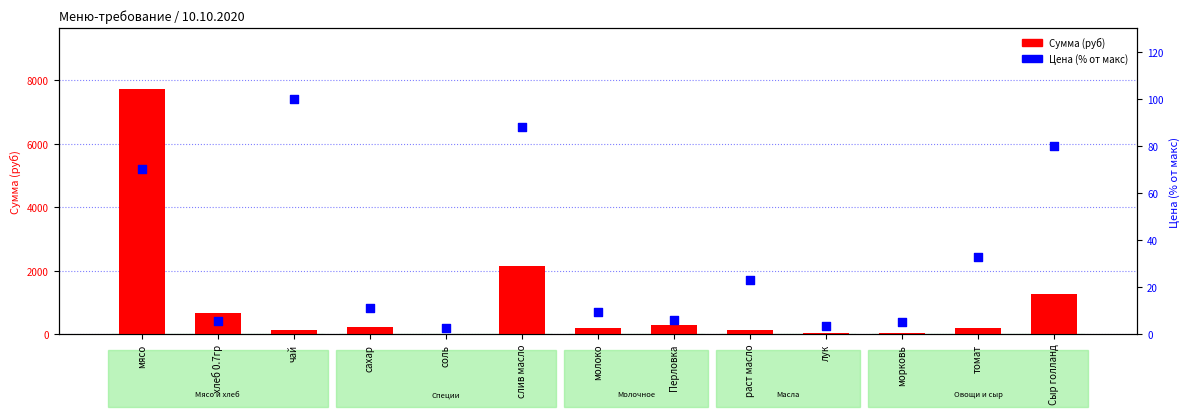

Which series reaches the minimum Y coordinate?

Цена (% от макс)